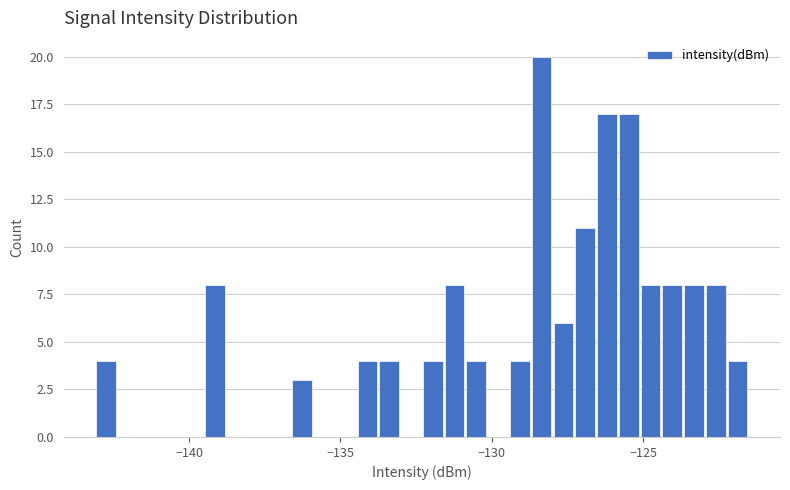

Read against the x-axis, roughly where is the centre of the tallest bar?

-128.5